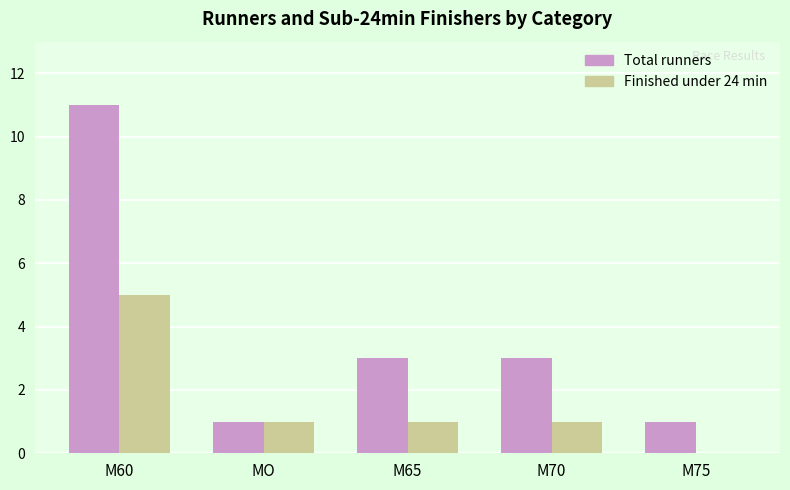

At which label does Total runners first exceed 3?

M60